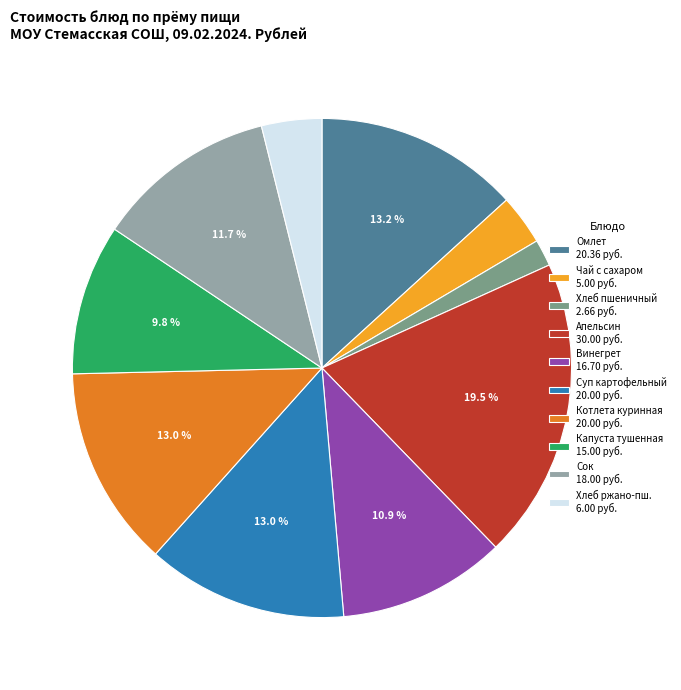

Is the sum of Сок 18.00 руб. and Суп картофельный 20.00 руб. greater than half?

No